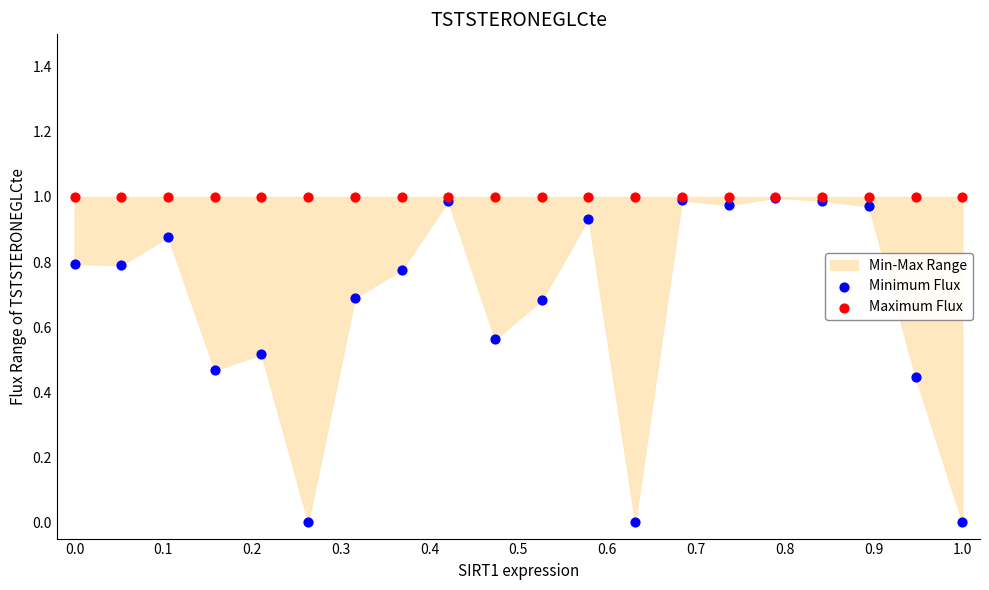

Which series contains the lowest Y value?

Minimum Flux